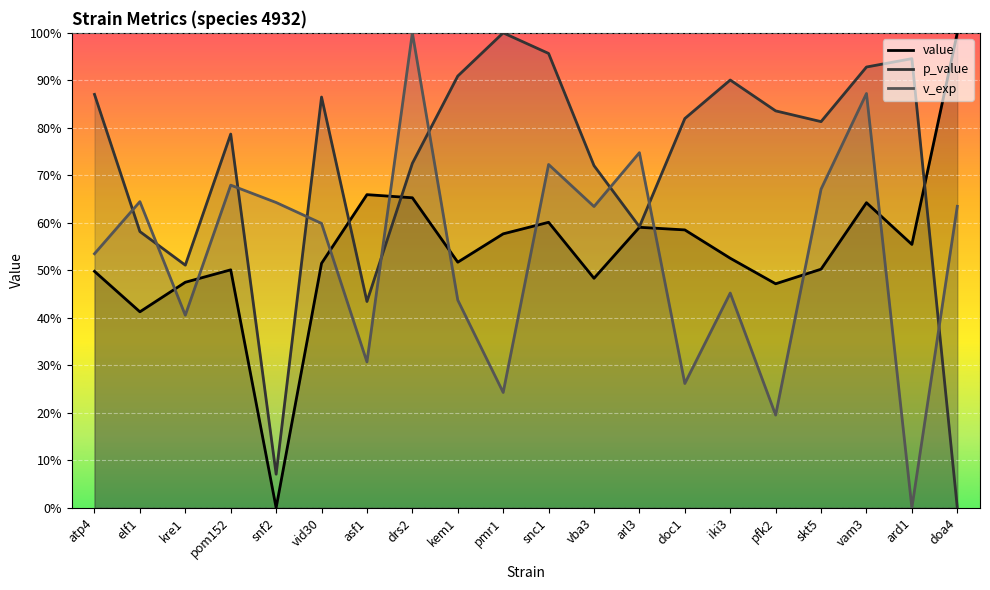

How many lines are shown in the chart?

3